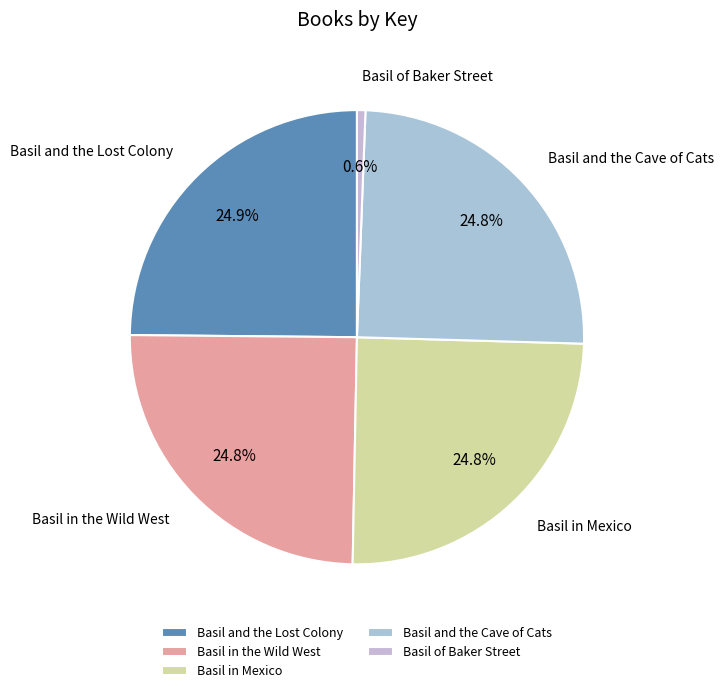

True or false: Basil of Baker Street accounts for 8% of the total.

False